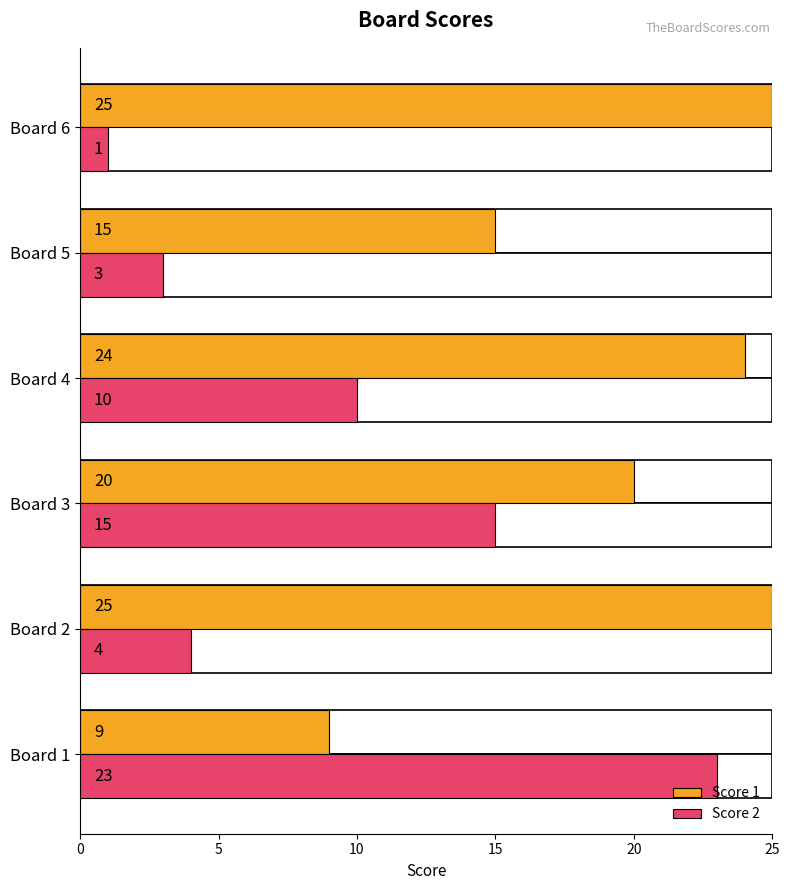

How many data points in Score 1 are above 24?

2